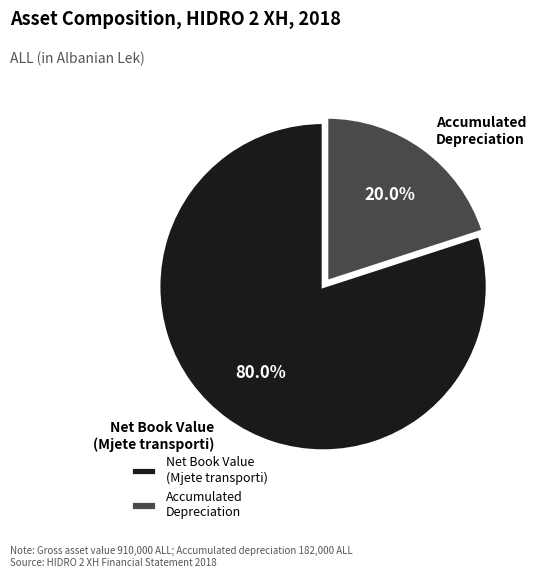

Which has a higher value, Net Book Value (Mjete transporti) or Accumulated Depreciation?

Net Book Value (Mjete transporti)